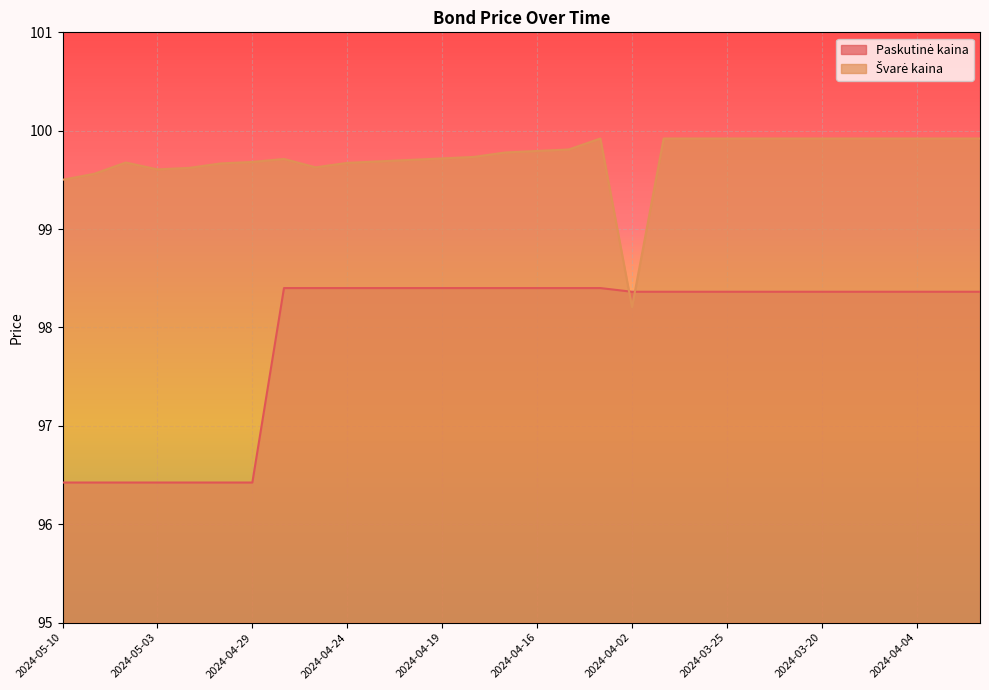

How many categories are shown in the chart?

30